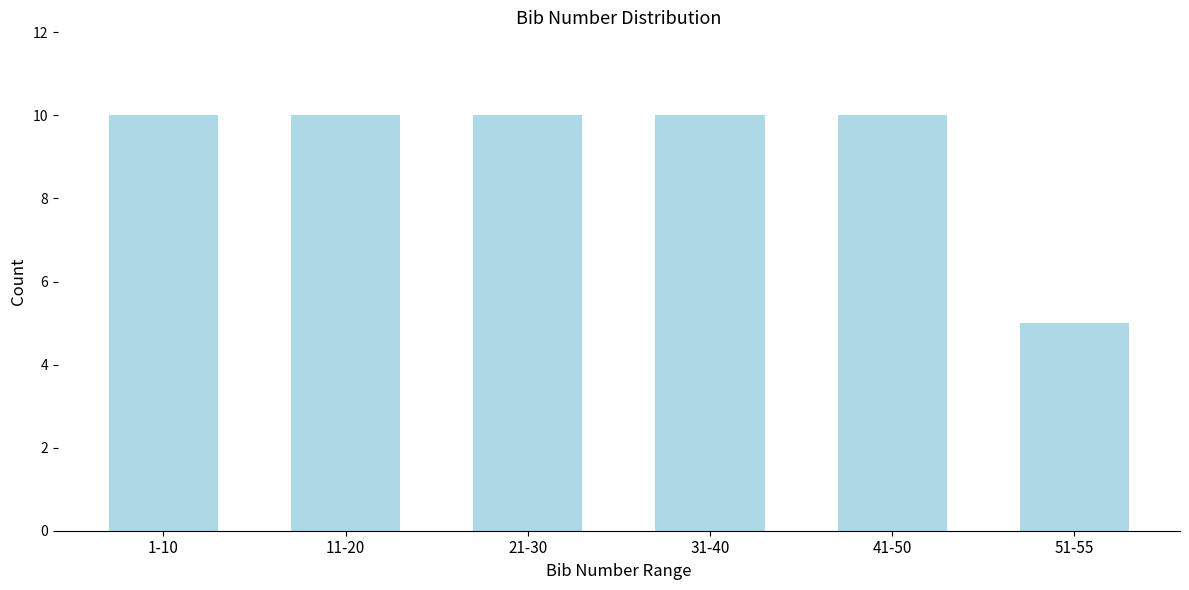

Reading left to right, list all the values displayed in this chart.

1-10=10	11-20=10	21-30=10	31-40=10	41-50=10	51-55=5